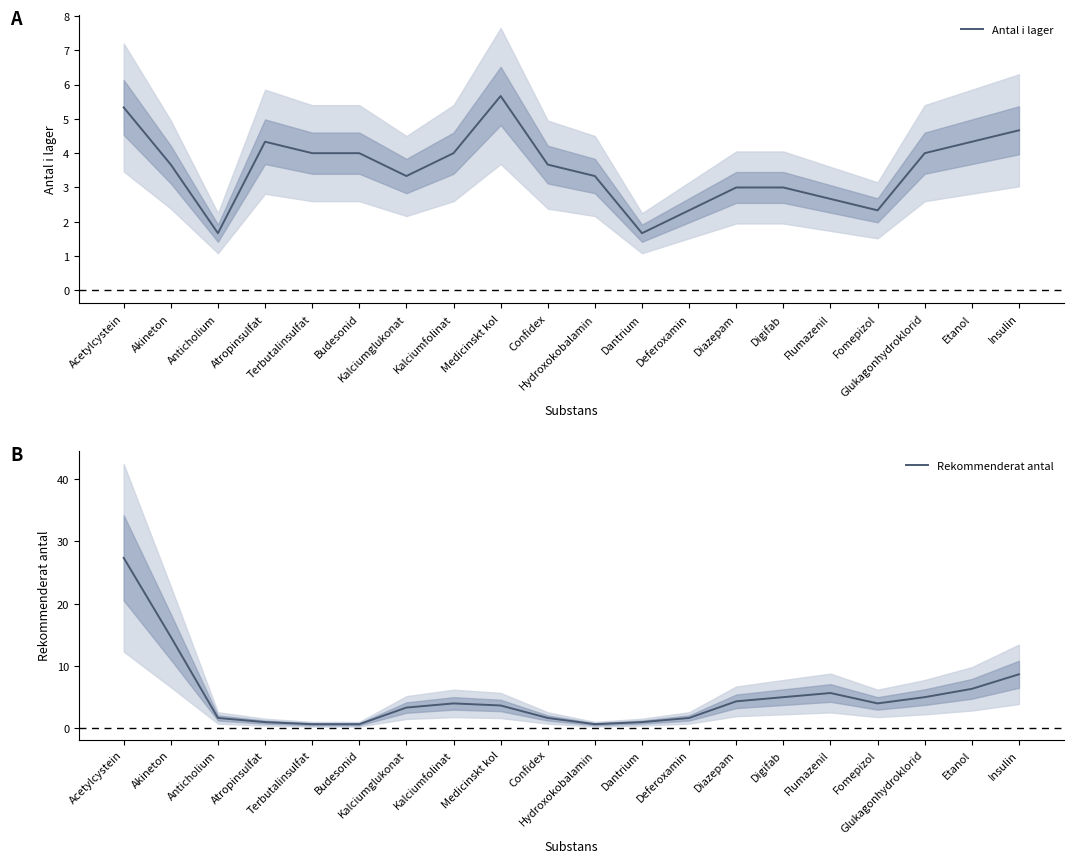

What position from the left is Medicinskt kol?

9